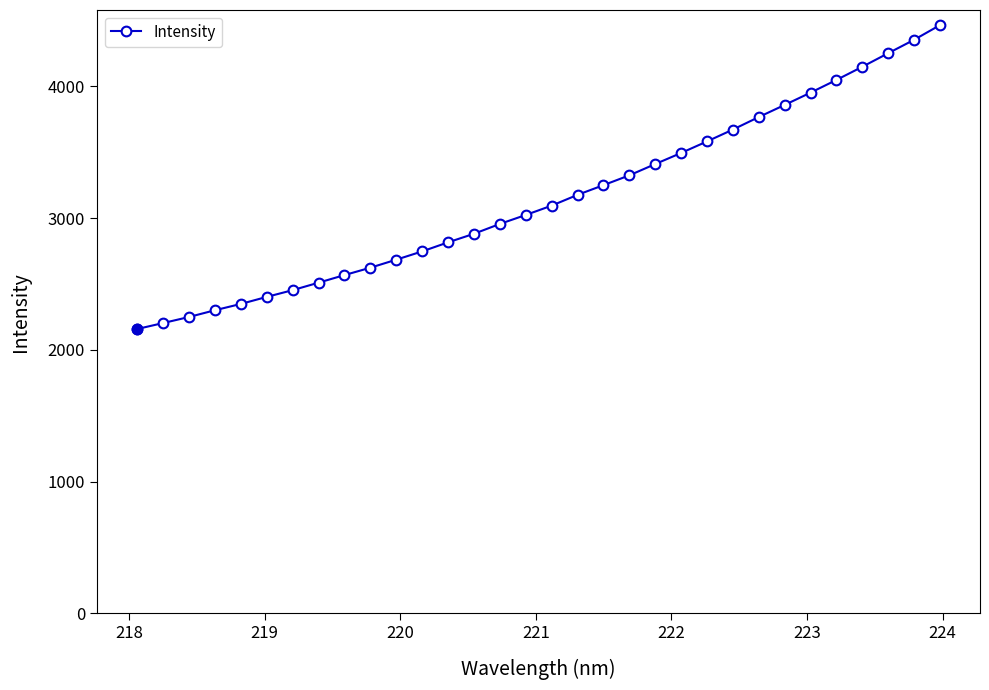

How many data points does each series have?

32